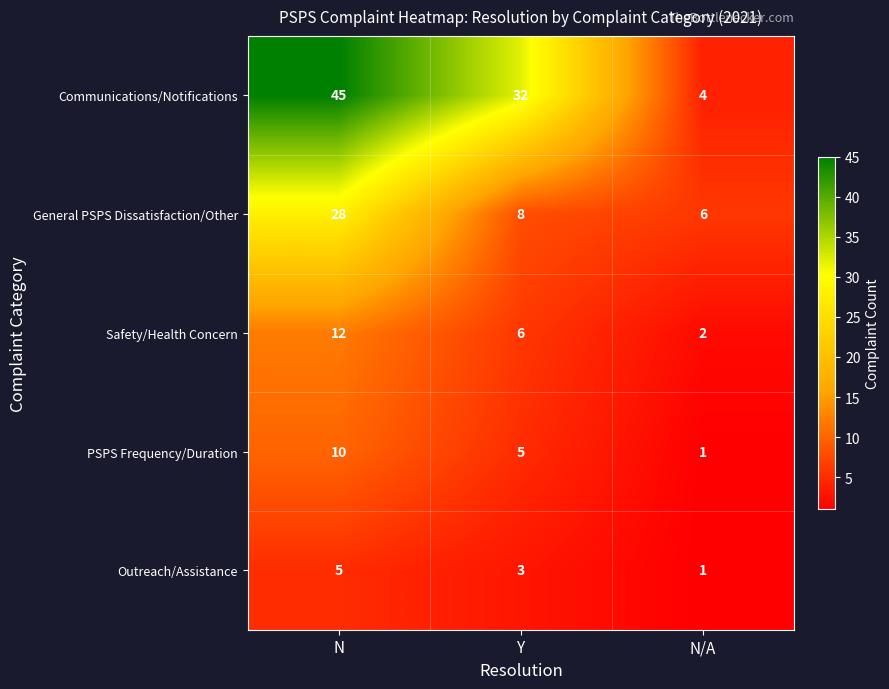

Which category has the lowest value across all series?

N/A